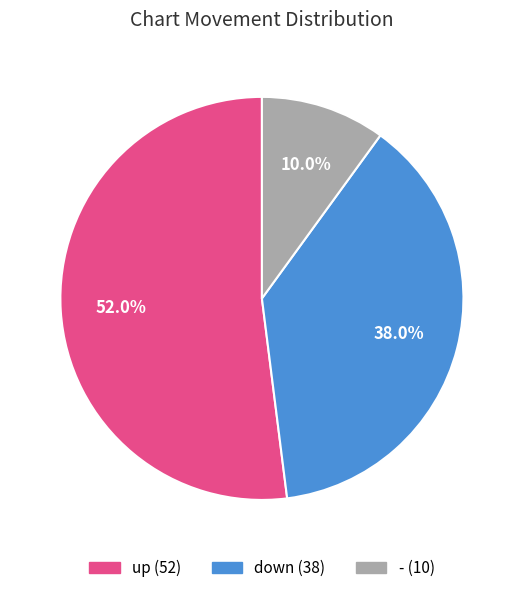

To the nearest percent, what percentage of the pie is -?

10%